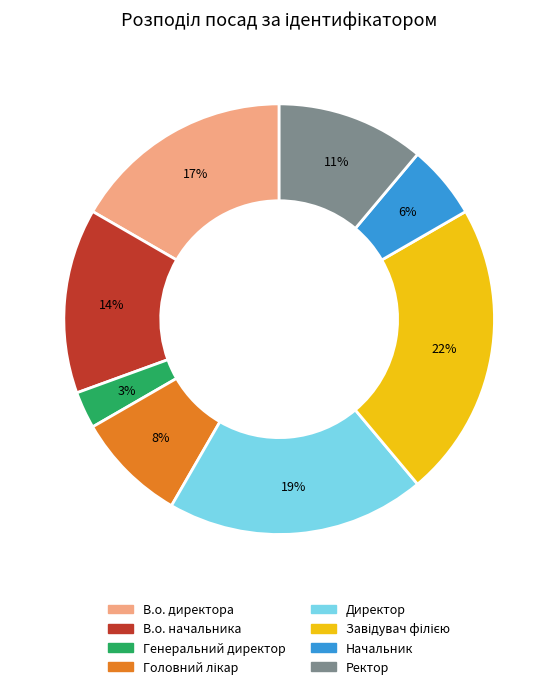

Approximately how many times larger is the value at Начальник compared to Ректор?

0.5